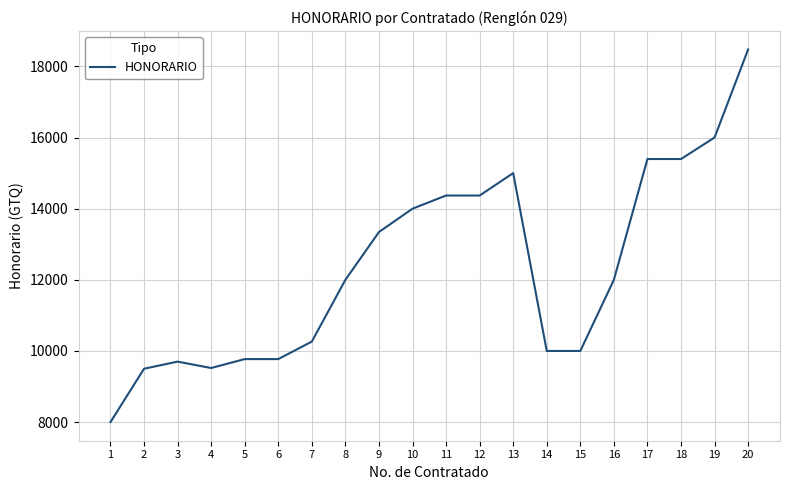

Read the value at 1.

8000.0